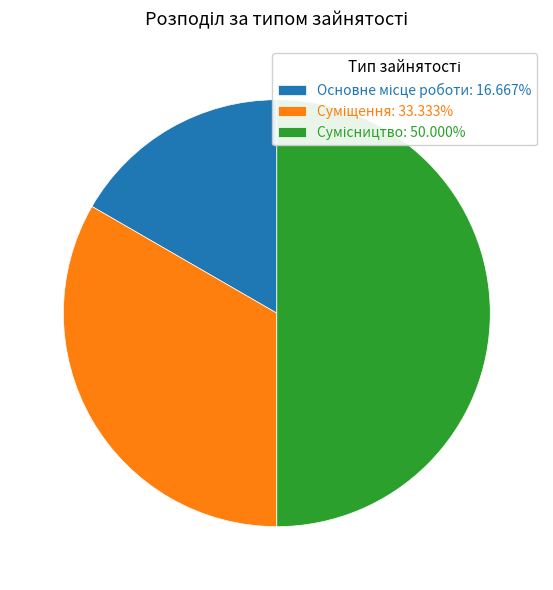

Is Основне місце роботи the majority of the pie?

No